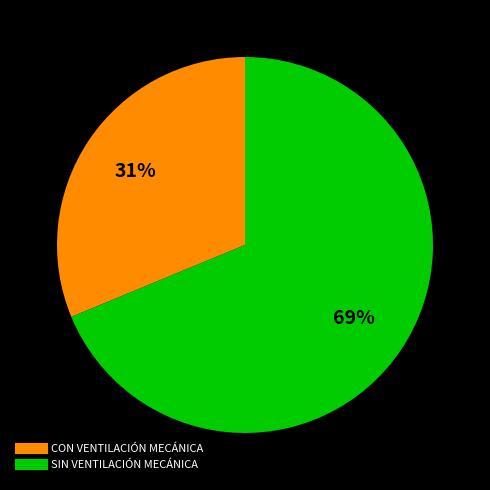

Count the number of slices in the pie.

2